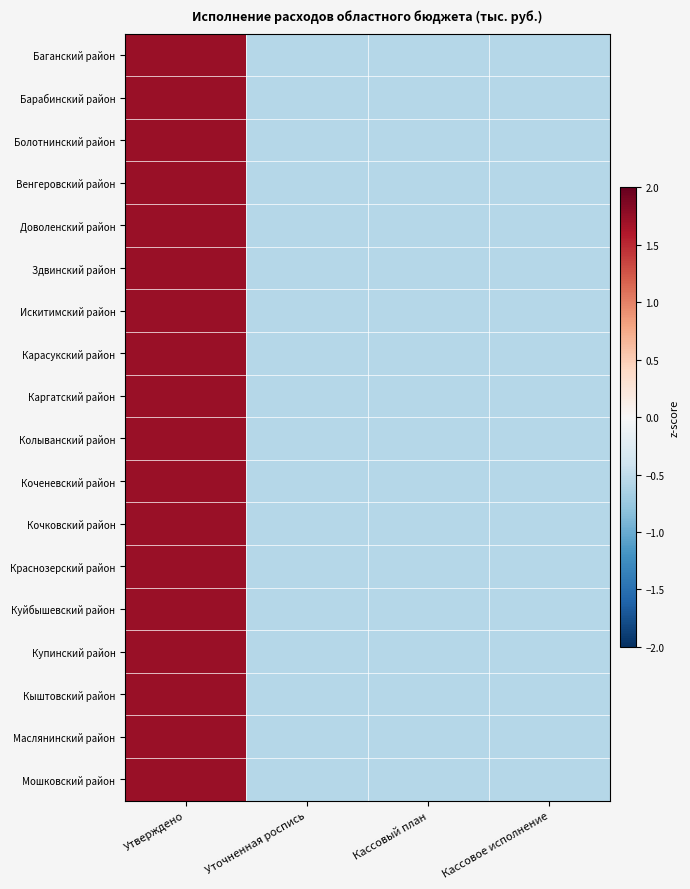

Count the number of data series in this chart.

18